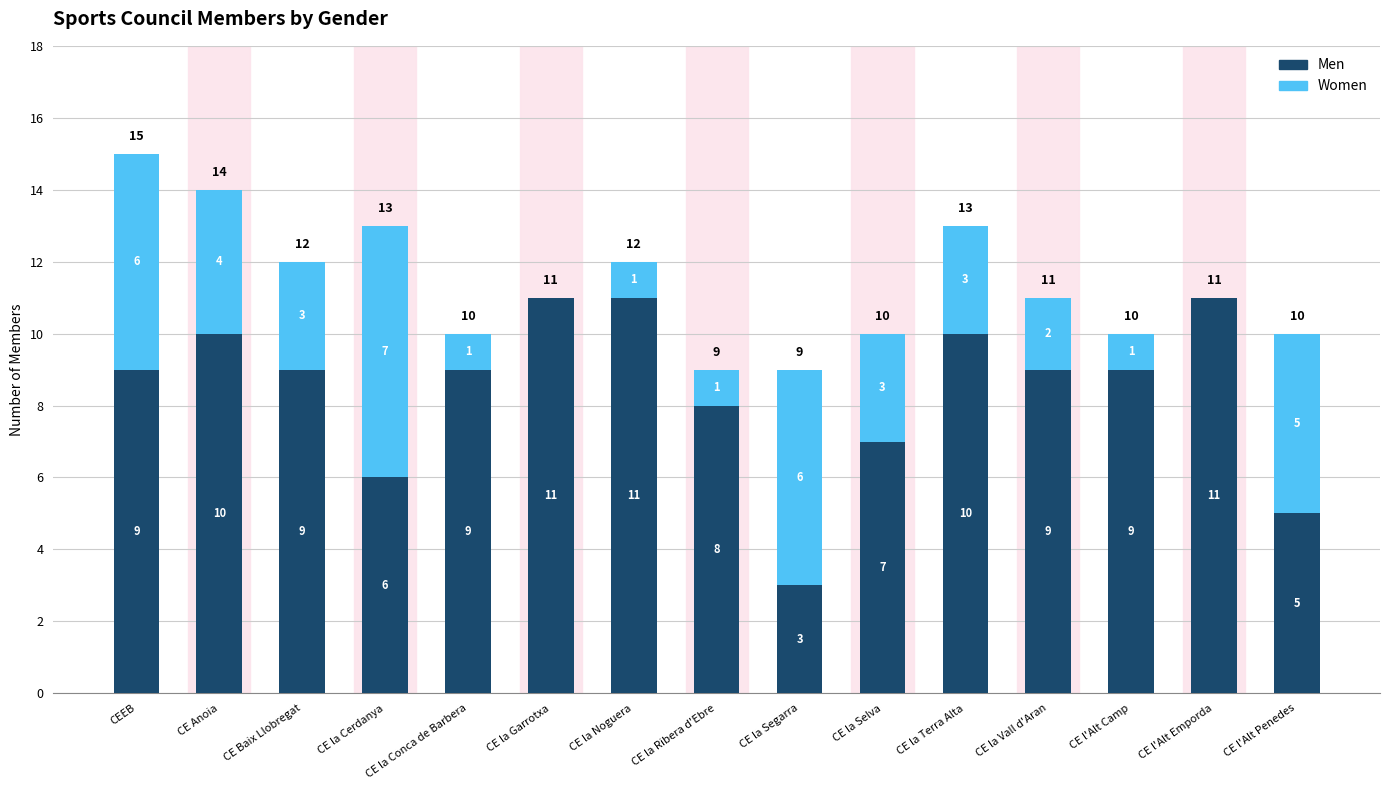

Is it true that Men equals 7 at CE la Garrotxa?

False